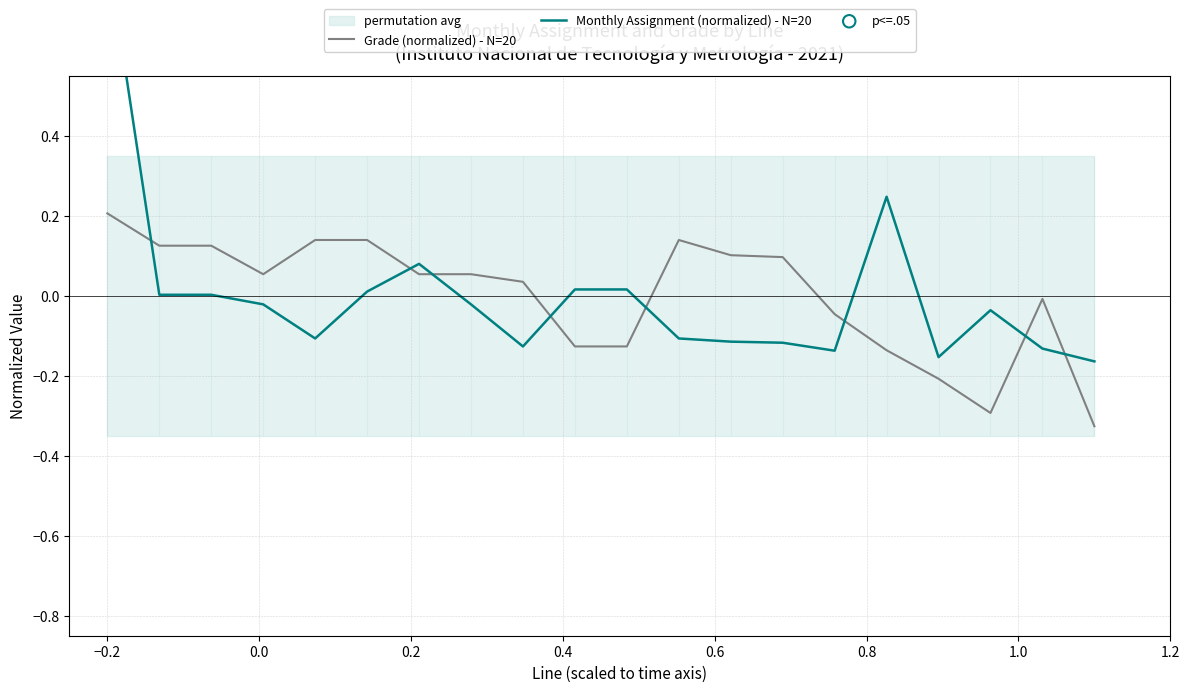

Which series has the largest total across all categories?

Monthly Assignment (normalized) - N=20